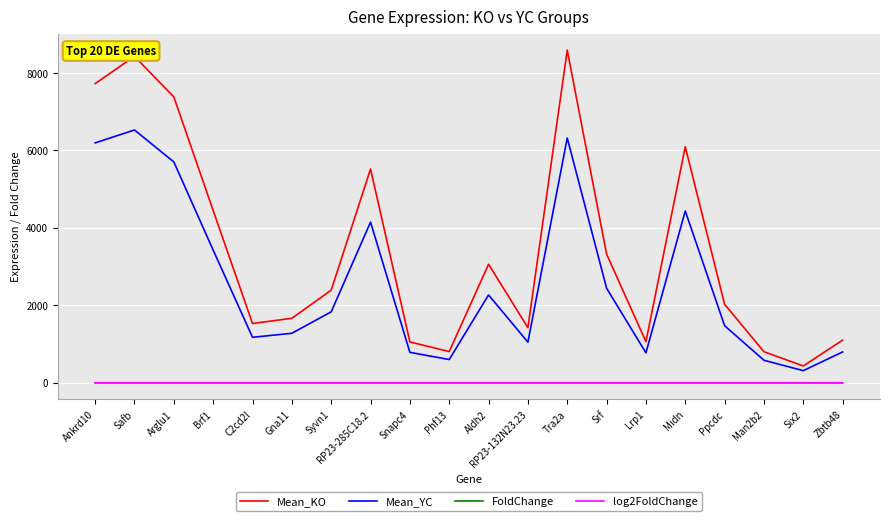

What is the average value of the Mean_KO series?

3443.8